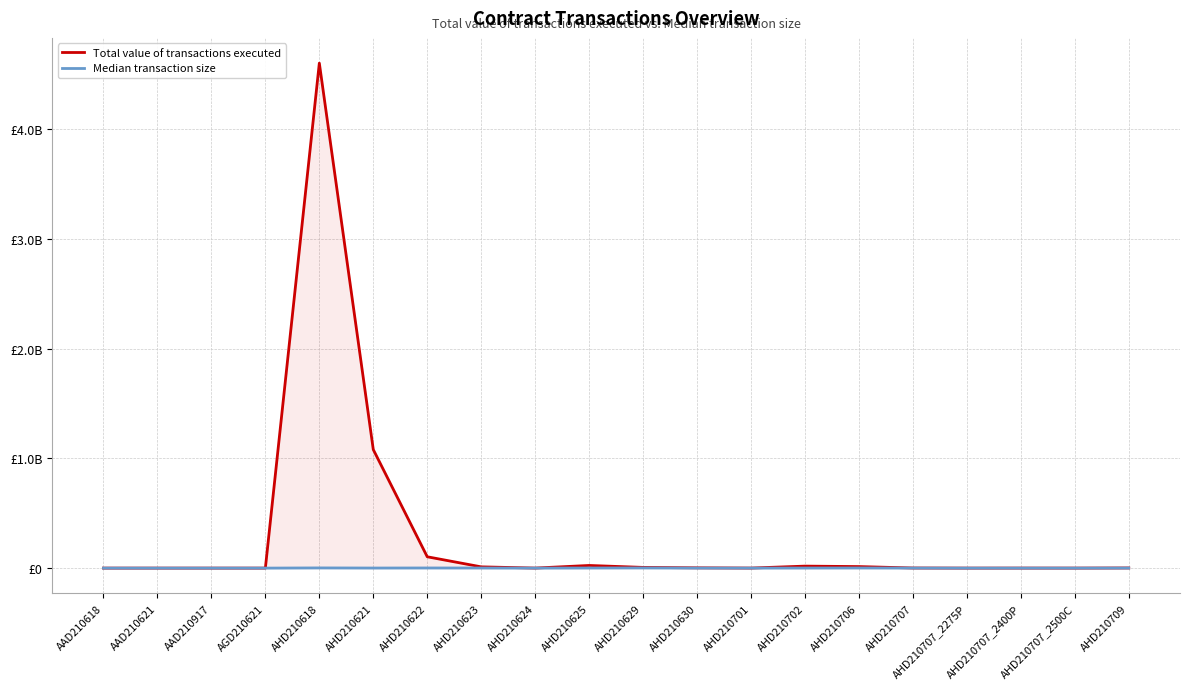

Rank the series by their average value, from lowest to highest.

Median transaction size, Total value of transactions executed